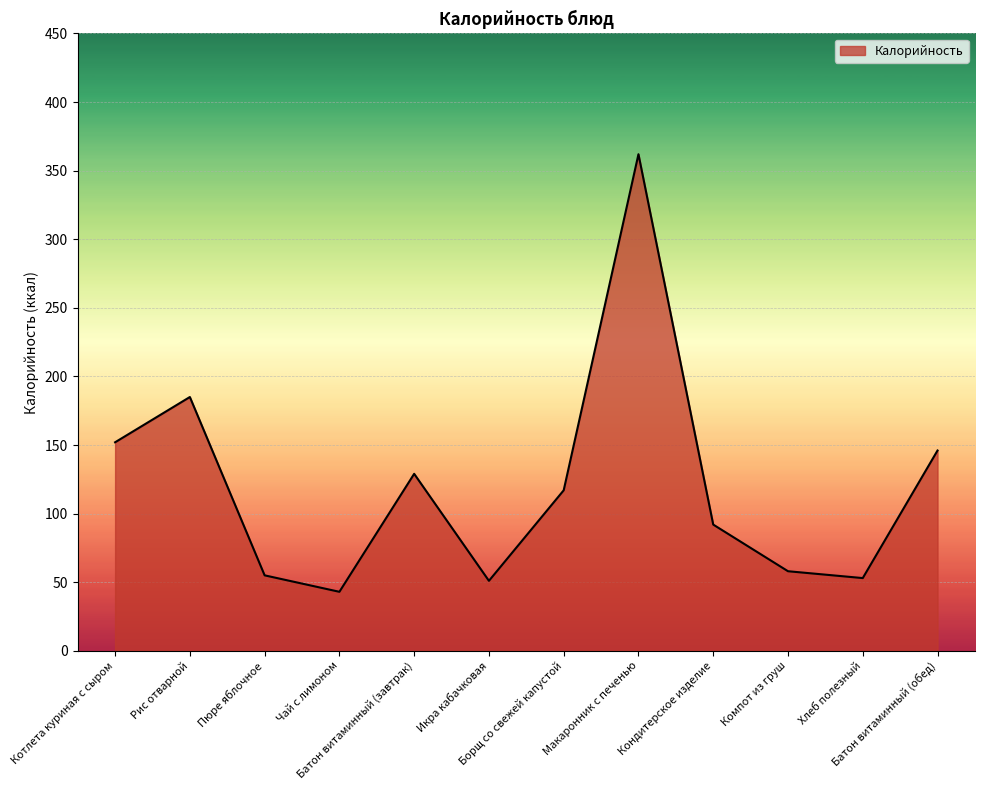

What is the smallest value displayed?

43